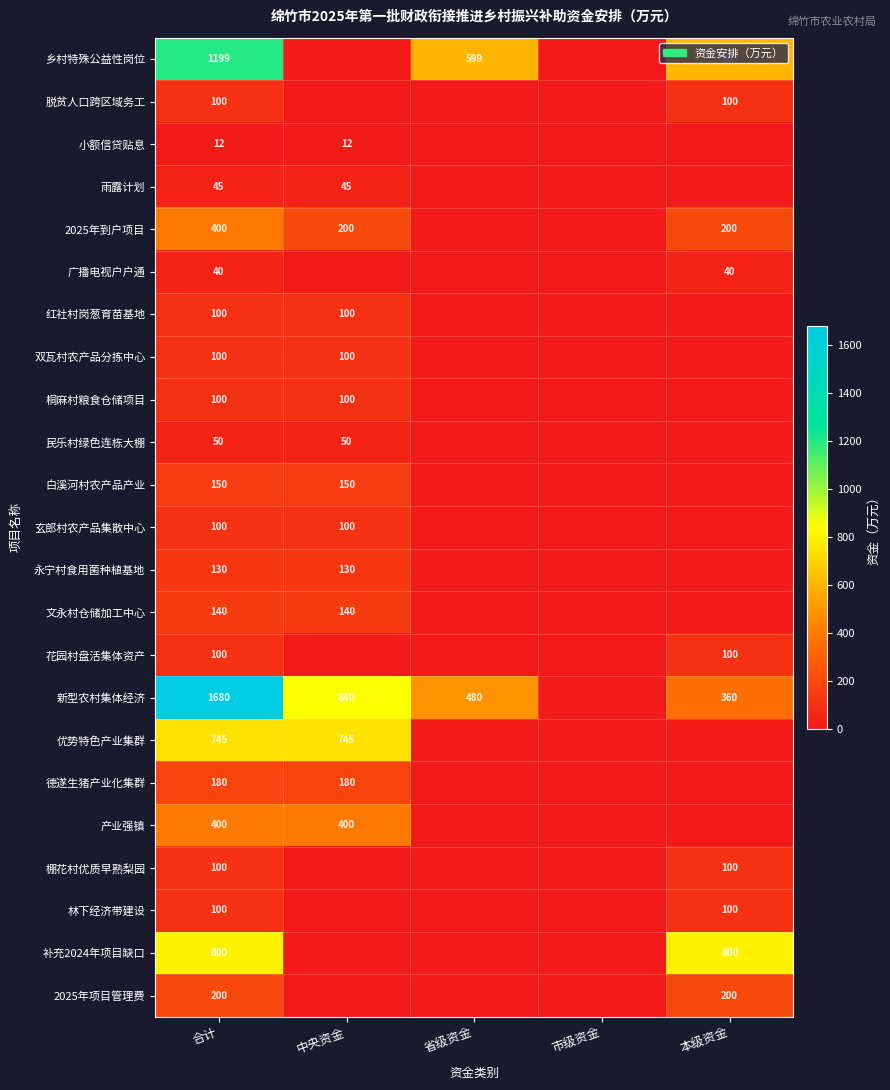

The 棚花村优质早熟梨园 series shows 100 at 合计. True or false?

True